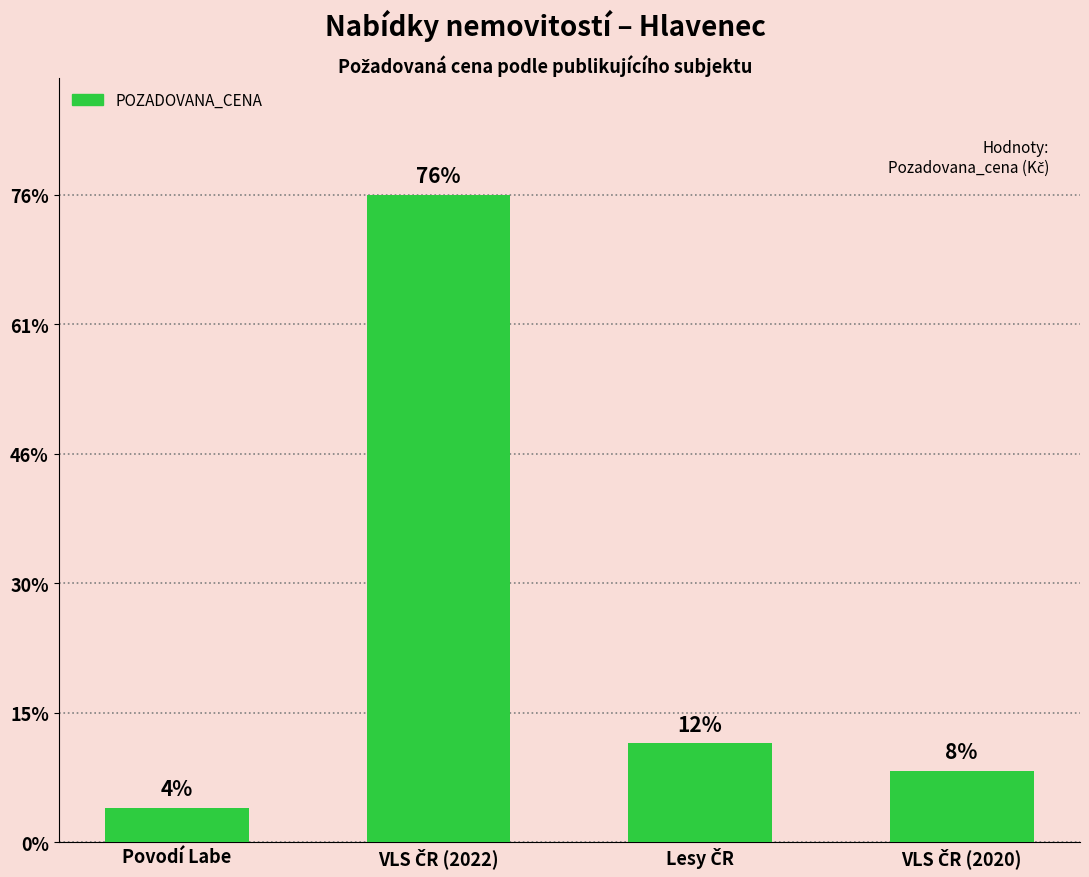

Are the bars grouped side by side (vs. stacked)?

No